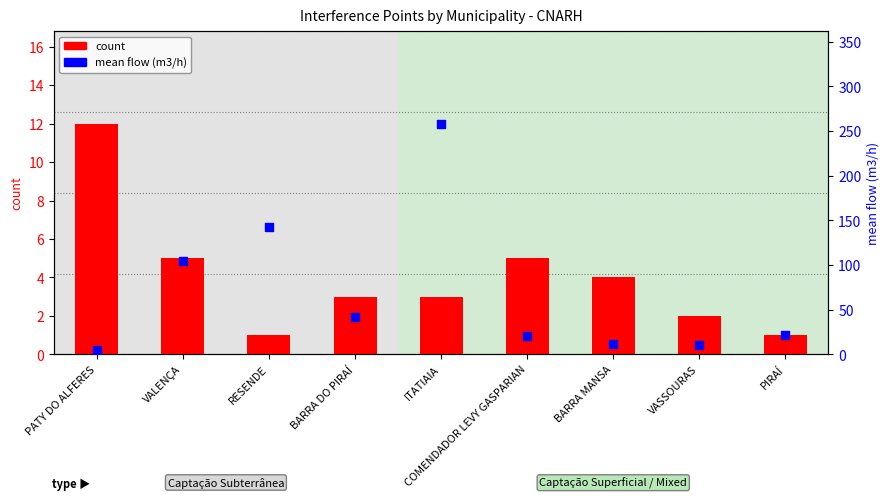

Which series has the largest total across all categories?

mean flow (m3/h)